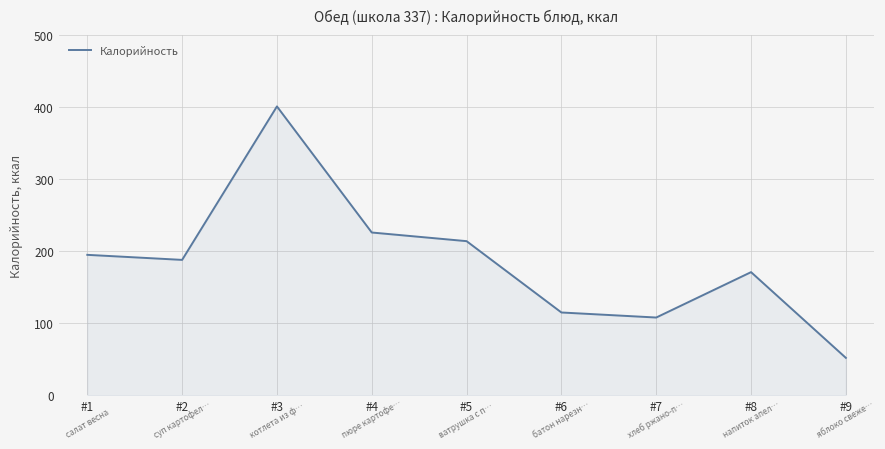

True or false: there are more than 1 points higher than both neighbors.

True